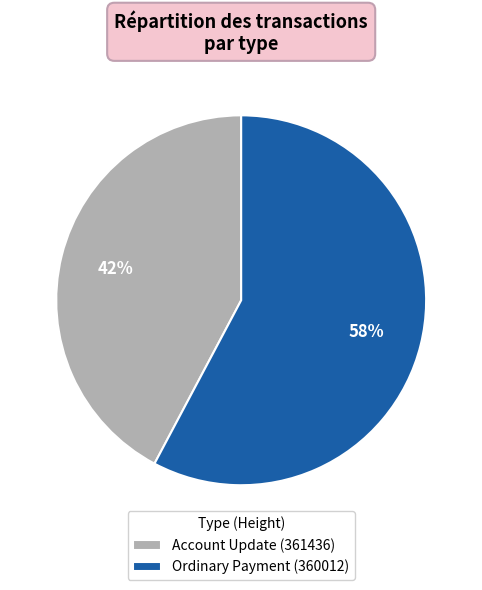

To the nearest percent, what percentage of the pie is Ordinary Payment (360012)?

58%